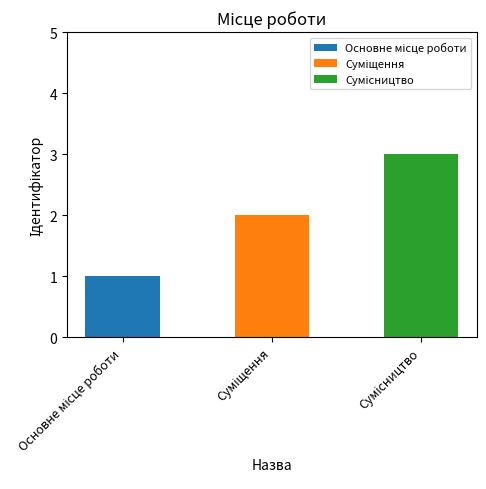

Which has a higher value, Основне місце роботи or Суміщення?

Суміщення